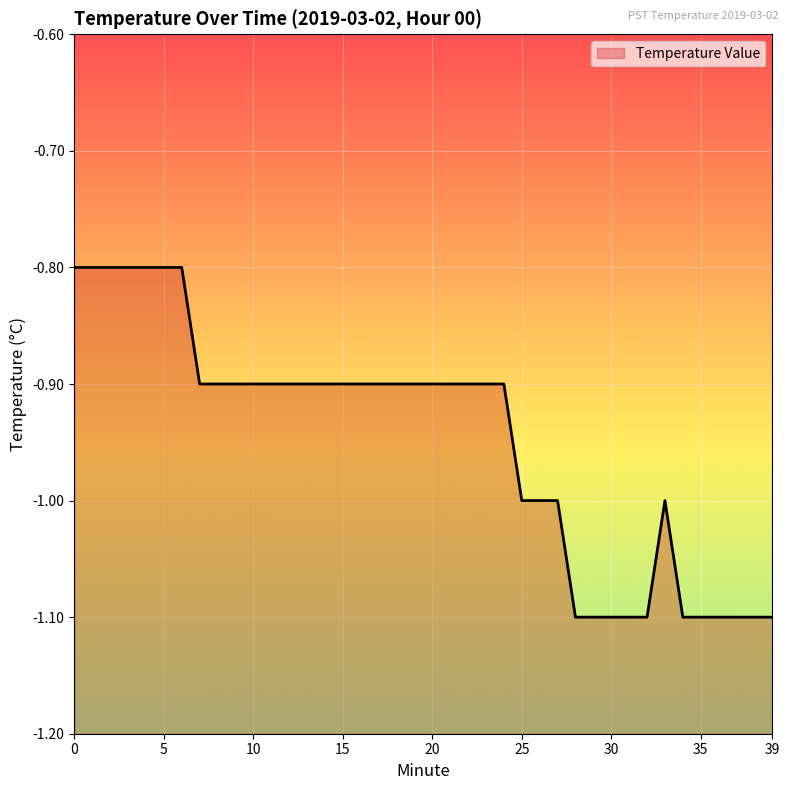

True or false: the data shows -1.5 at 25.

False